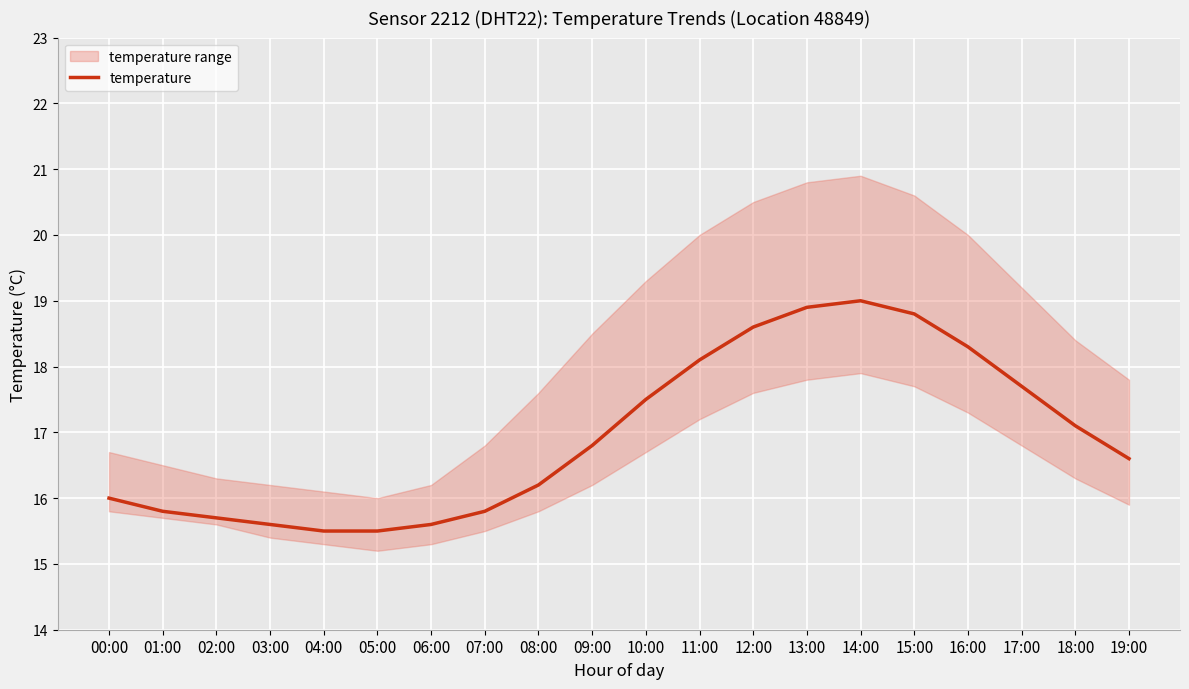

Rank the categories by value from lowest to highest.

04:00, 05:00, 03:00, 06:00, 02:00, 01:00, 07:00, 00:00, 08:00, 19:00, 09:00, 18:00, 10:00, 17:00, 11:00, 16:00, 12:00, 15:00, 13:00, 14:00